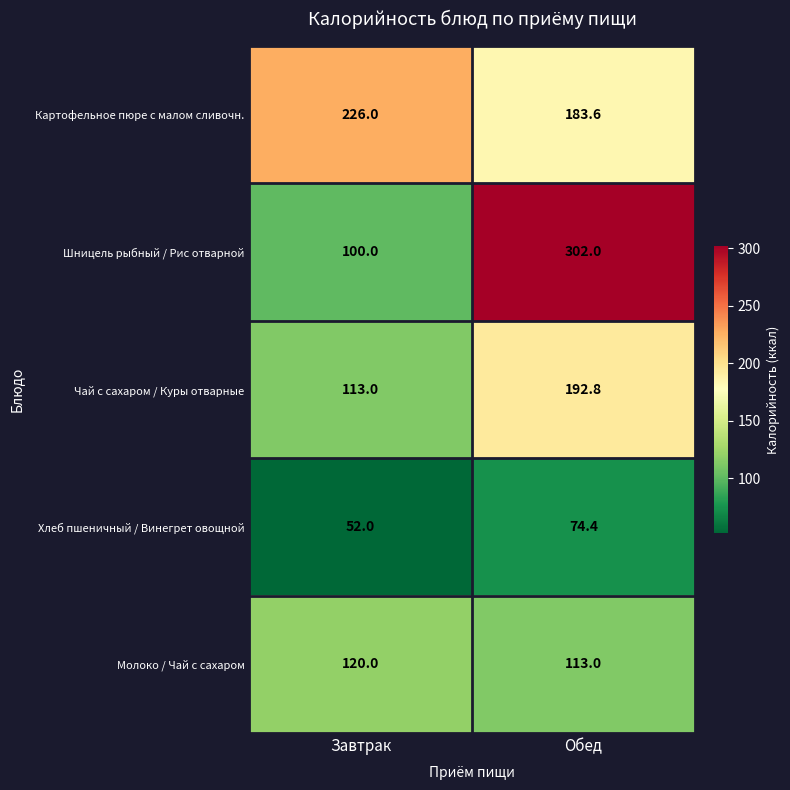

What is the difference between the highest and lowest values at Завтрак?

174.0